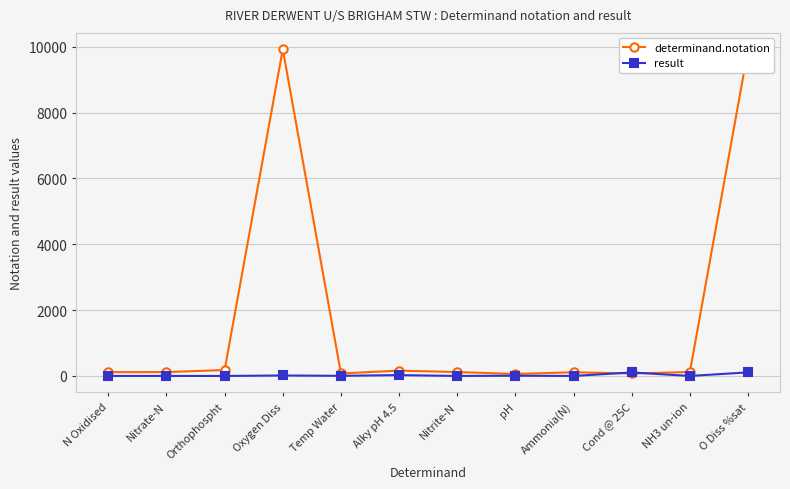

True or false: result has more than 0 points higher than both neighbors.

True